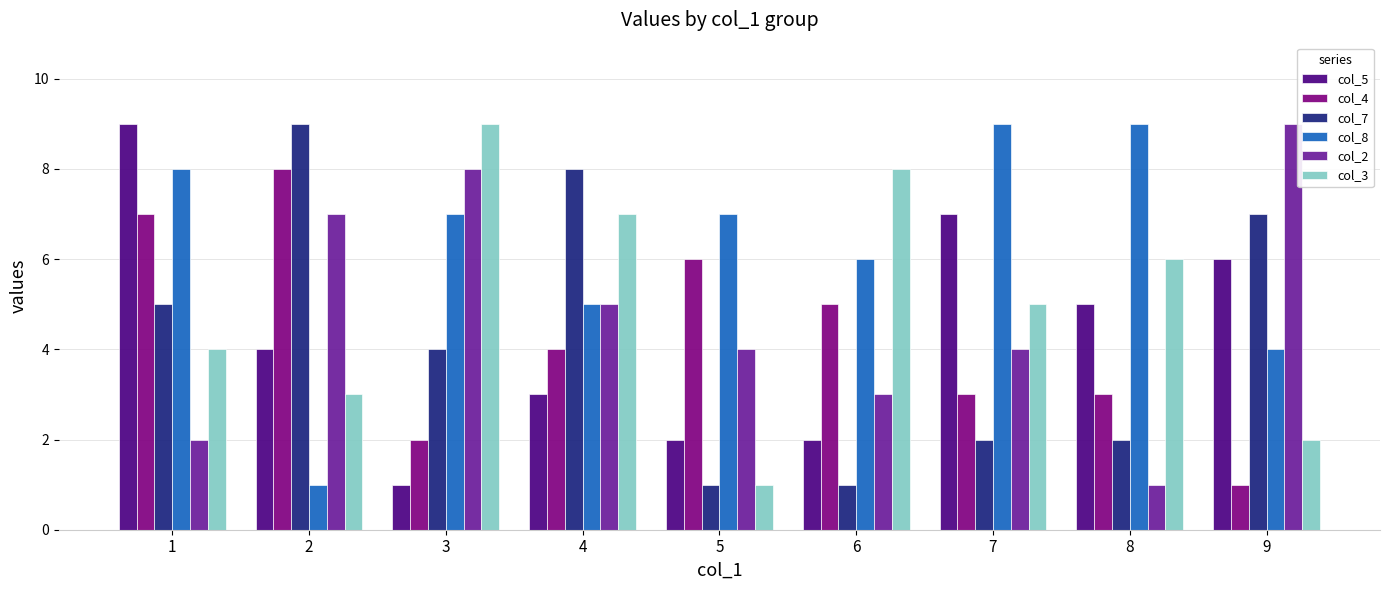

What value does the col_5 series have at 4?

3